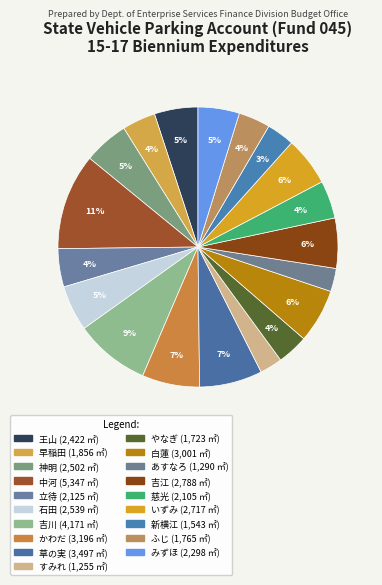

What percentage is the 吉川 slice, to the nearest percent?

9%